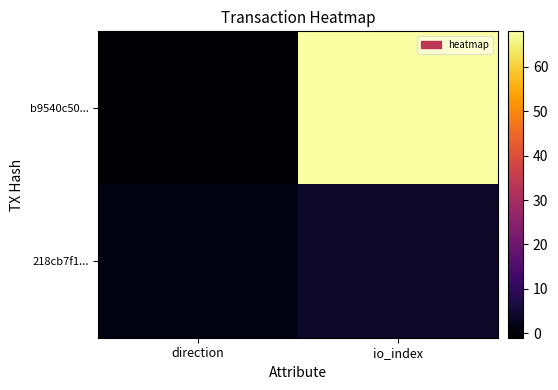

What is the smallest value displayed?

-1